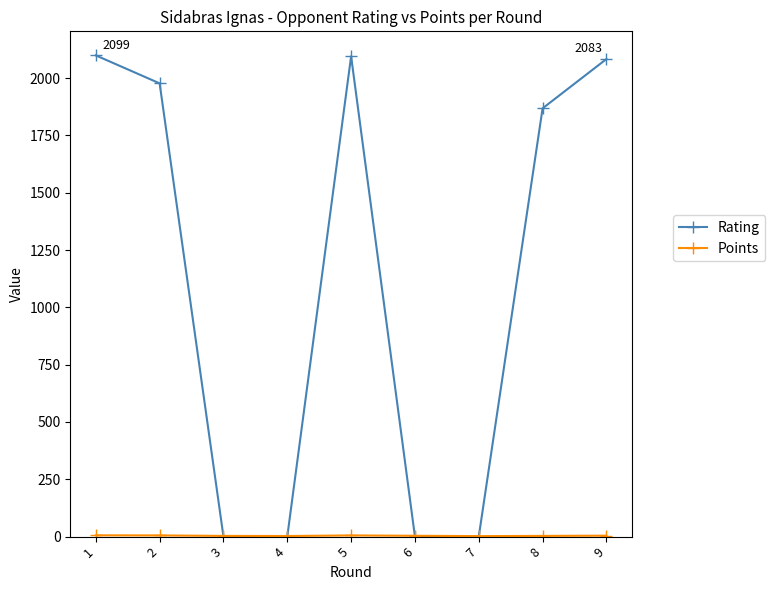

Which series has the largest total across all categories?

Rating